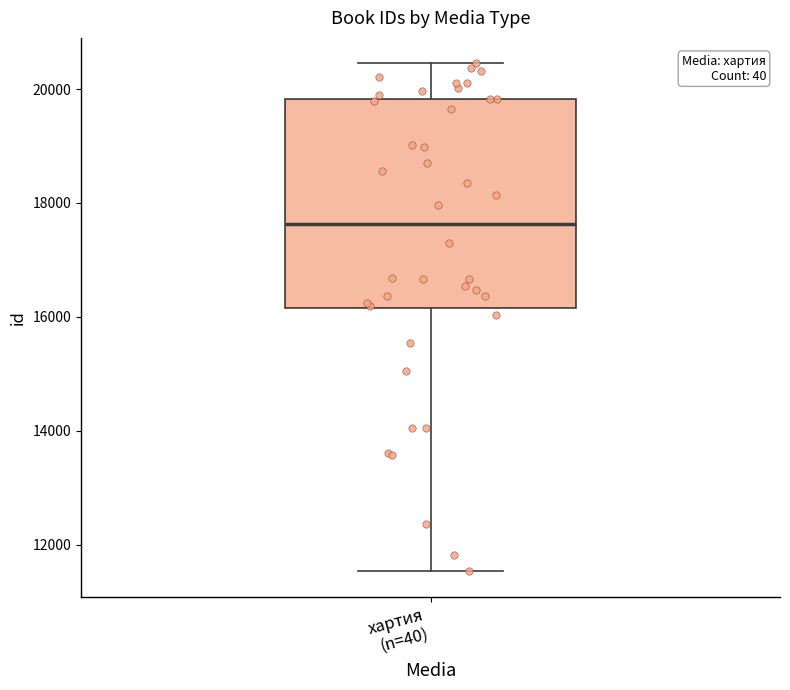

Read this box plot against the y-axis: the position of the median line, the range covered by the box, and the ends of both whiskers. The values are not printed on the chart, so give them approximately, as read against the axis.

median 17600, box 16200 to 19800, whiskers 11600 to 20400